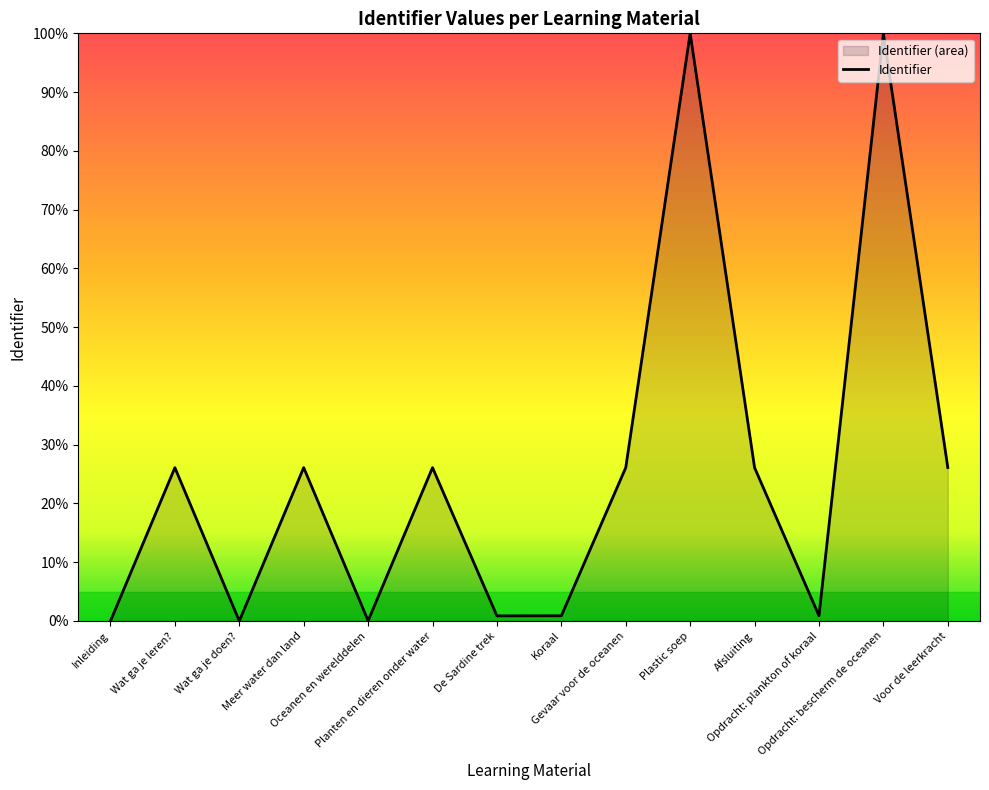

Between Inleiding and Gevaar voor de oceanen, which is larger?

Gevaar voor de oceanen